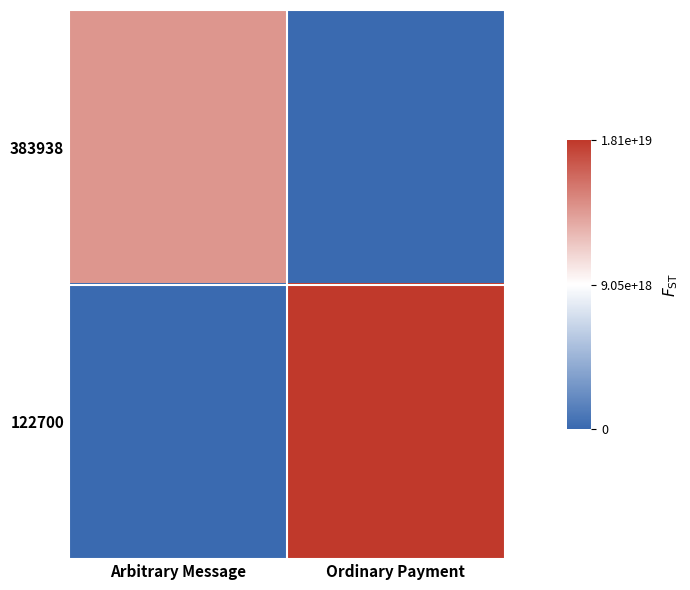

Count the number of data series in this chart.

2